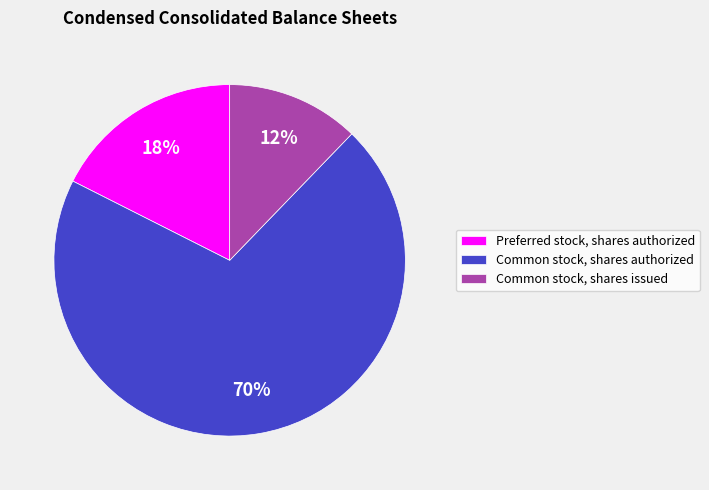

What is the largest slice in the pie chart?

Common stock, shares authorized